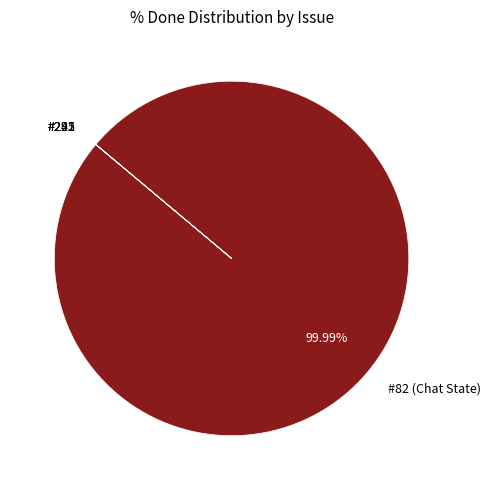

Which category accounts for the majority?

#82 (Chat State)